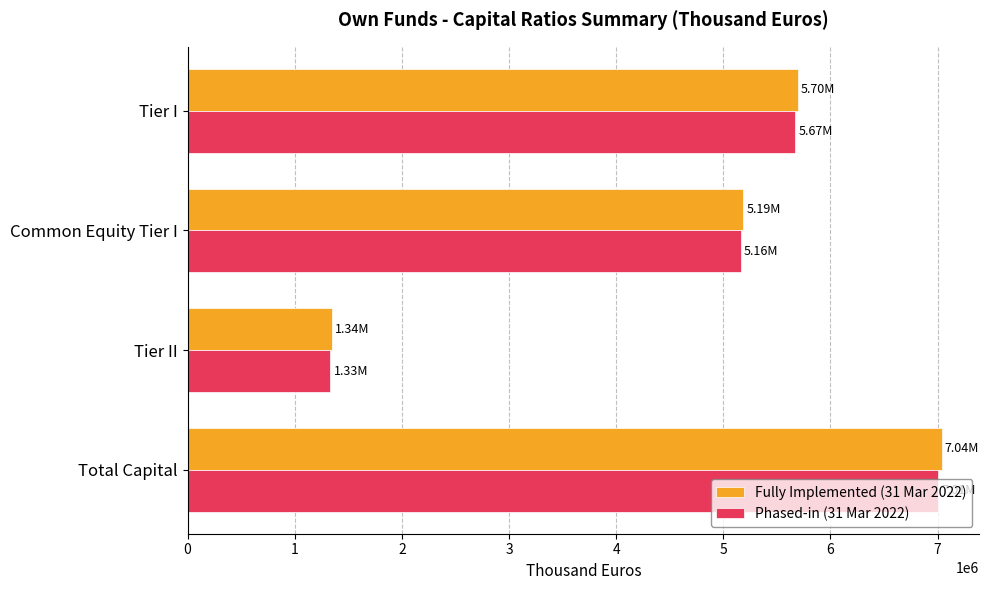

At how many categories does at least one series exceed 2740840?

3